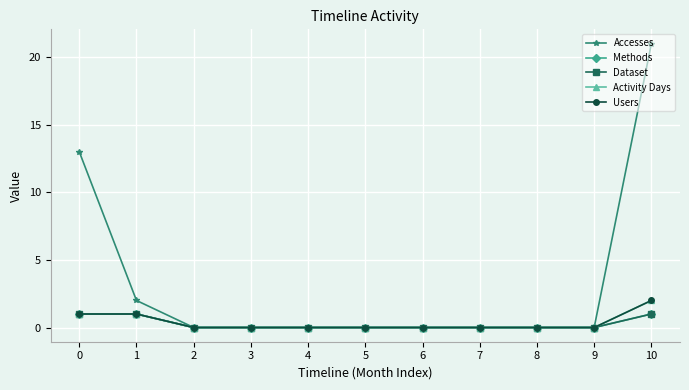

Which series has the largest range (max minus min)?

Accesses